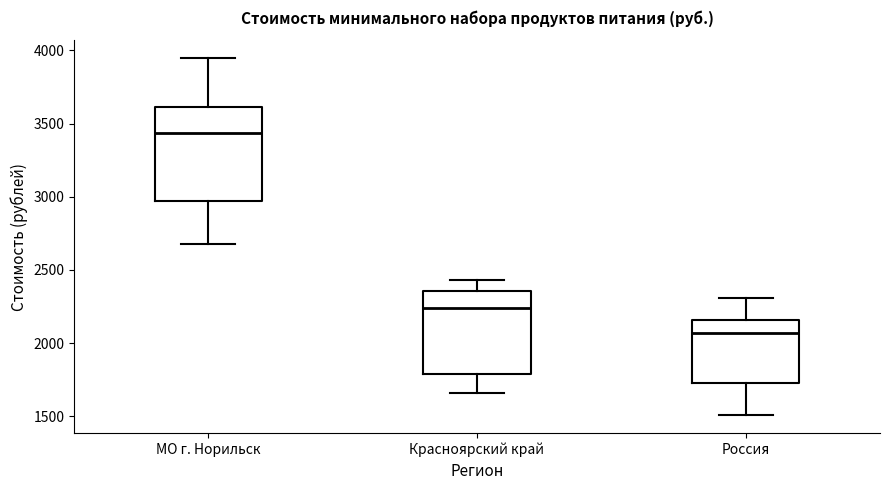

Where is the lower edge of the box for МО г. Норильск on the y-axis? The values are not printed on the chart, so give them approximately, as read against the axis.

2950